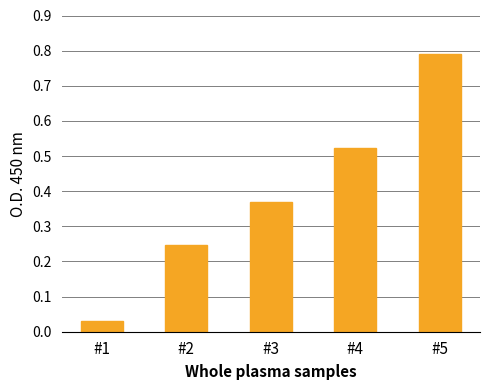

List the labels in order of value, largest first.

#5, #4, #3, #2, #1